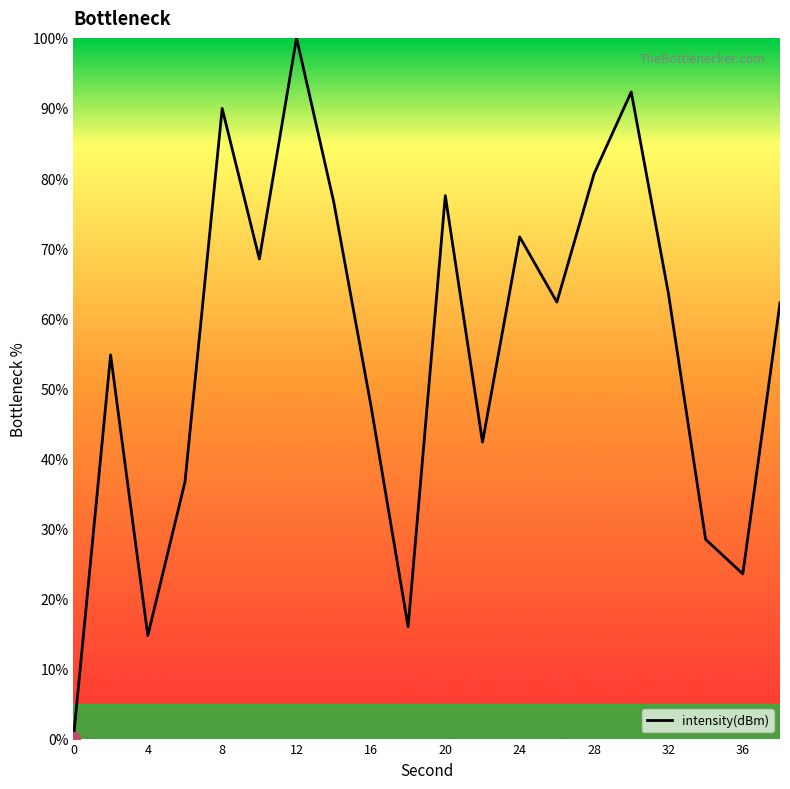

What is the greatest value displayed?

100.0